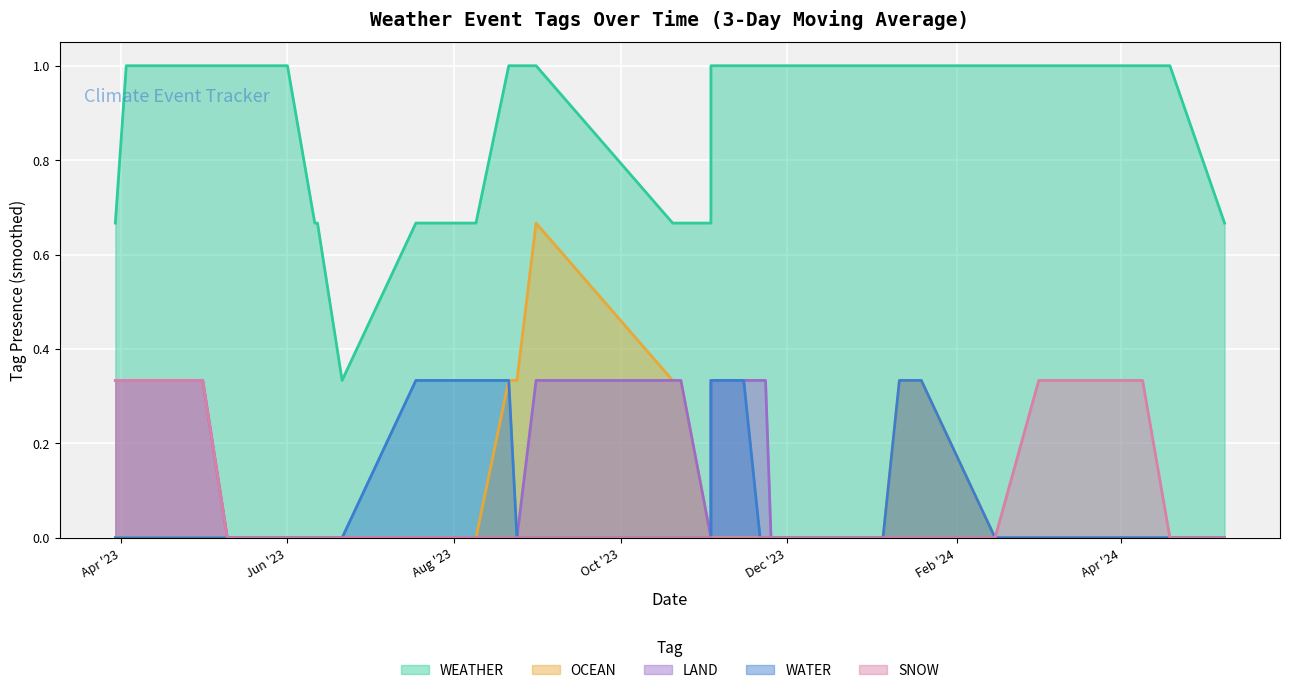

The SNOW series shows 0 at 2023-08-24. True or false?

False